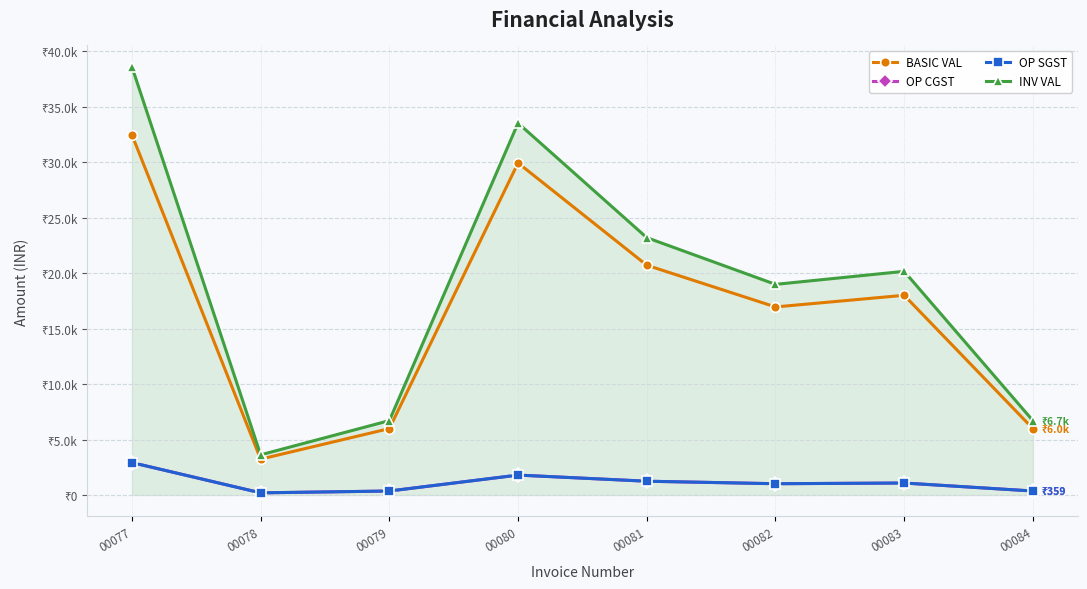

What value does the BASIC VAL series have at 00081?

20711.6